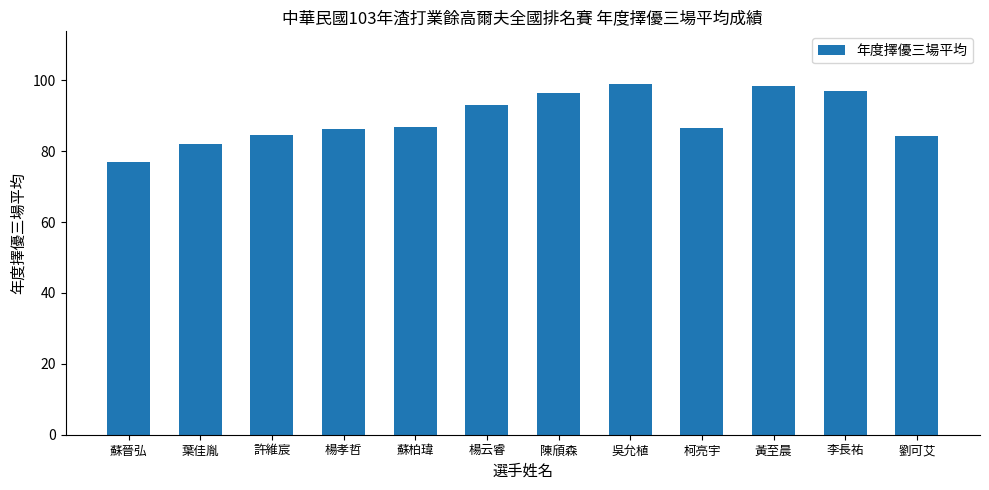

What is the maximum value shown in the chart?

99.0